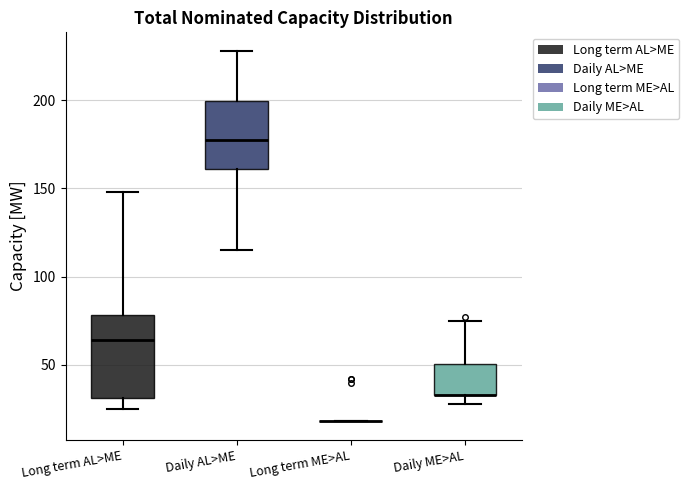

Reading left to right, transcribe this box plot: for each box, give where its median line is, the range the box spans, and where its two whiskers end, as read against the y-axis. The values are not printed on the chart, so give them approximately, as read against the axis.

Long term AL>ME: median 65, box 30 to 80, whiskers 25 to 150
Daily AL>ME: median 180, box 160 to 200, whiskers 115 to 230
Long term ME>AL: box collapsed to a line at 20, whiskers 20 to 20
Daily ME>AL: median 35 (drawn on the box's lower edge), box 35 to 50, whiskers 30 to 75